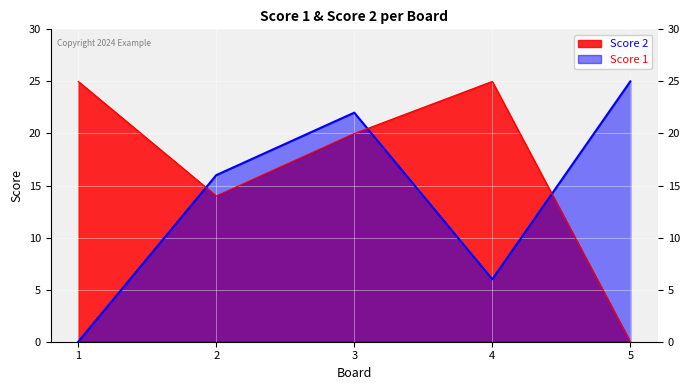

What is the sum of the Score 2 values at 1 and 3?

45